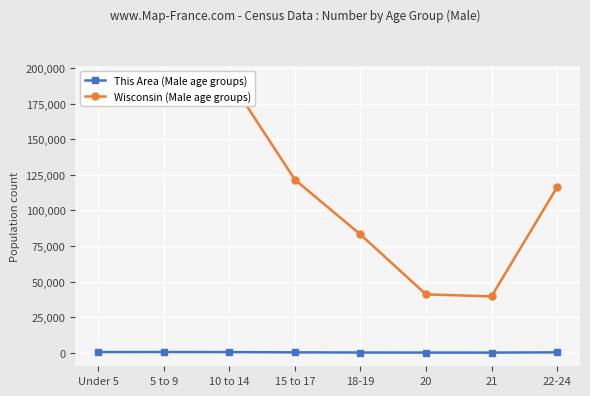

Reading left to right, extract all data points from this chart.

This Area (Male age groups): 432	455	405	240	114	64	55	230
Wisconsin (Male age groups): 183391	188286	192232	121681	83122	41007	39578	116312